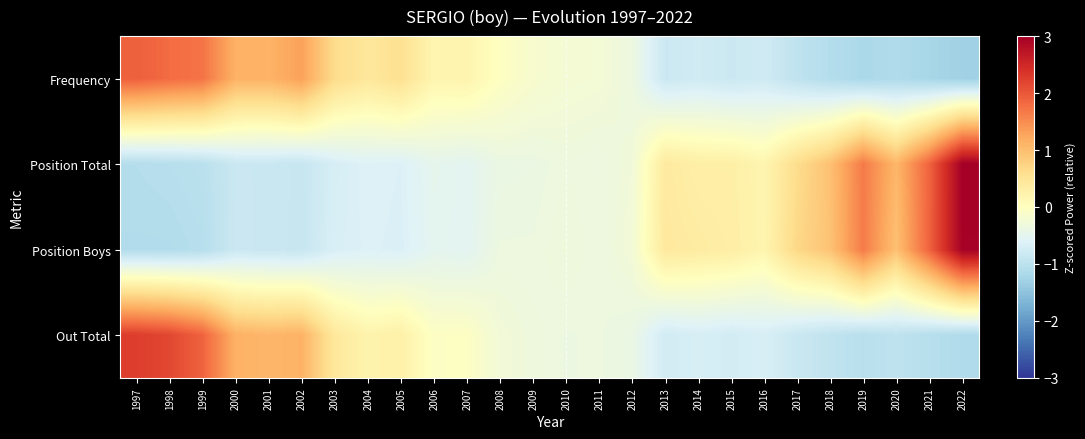

Reading left to right, list all the values displayed in this chart.

Frequency: 1997=1.9	1998=1.8	1999=1.7	2000=1.1	2001=1.1	2002=1.3	2003=0.6	2004=0.4	2005=0.6	2006=0.2	2007=0.2	2008=-0.0	2009=-0.2	2010=-0.2	2011=-0.2	2012=-0.3	2013=-0.8	2014=-0.8	2015=-0.8	2016=-0.8	2017=-1.0	2018=-1.1	2019=-1.2	2020=-1.1	2021=-1.2	2022=-1.3
Position Total: 1997=-1.1	1998=-1.1	1999=-1.0	2000=-0.8	2001=-0.8	2002=-0.9	2003=-0.7	2004=-0.6	2005=-0.6	2006=-0.5	2007=-0.5	2008=-0.4	2009=-0.4	2010=-0.3	2011=-0.4	2012=-0.3	2013=0.4	2014=0.3	2015=0.3	2016=0.2	2017=0.6	2018=1.0	2019=1.7	2020=1.1	2021=1.9	2022=3.0
Position Boys: 1997=-1.1	1998=-1.1	1999=-1.1	2000=-0.8	2001=-0.9	2002=-0.9	2003=-0.7	2004=-0.6	2005=-0.6	2006=-0.5	2007=-0.5	2008=-0.3	2009=-0.3	2010=-0.3	2011=-0.3	2012=-0.3	2013=0.4	2014=0.4	2015=0.3	2016=0.2	2017=0.7	2018=0.9	2019=1.7	2020=1.0	2021=1.9	2022=3.0
Out Total: 1997=2.3	1998=2.2	1999=1.9	2000=1.1	2001=1.1	2002=1.1	2003=0.4	2004=0.2	2005=0.3	2006=-0.0	2007=-0.0	2008=-0.3	2009=-0.3	2010=-0.4	2011=-0.3	2012=-0.4	2013=-0.7	2014=-0.7	2015=-0.7	2016=-0.7	2017=-0.8	2018=-0.9	2019=-1.0	2020=-1.0	2021=-1.1	2022=-1.1